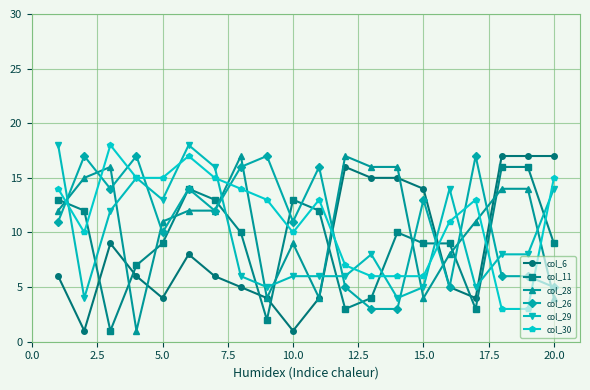

At how many categories does at least one series exceed 2?

20